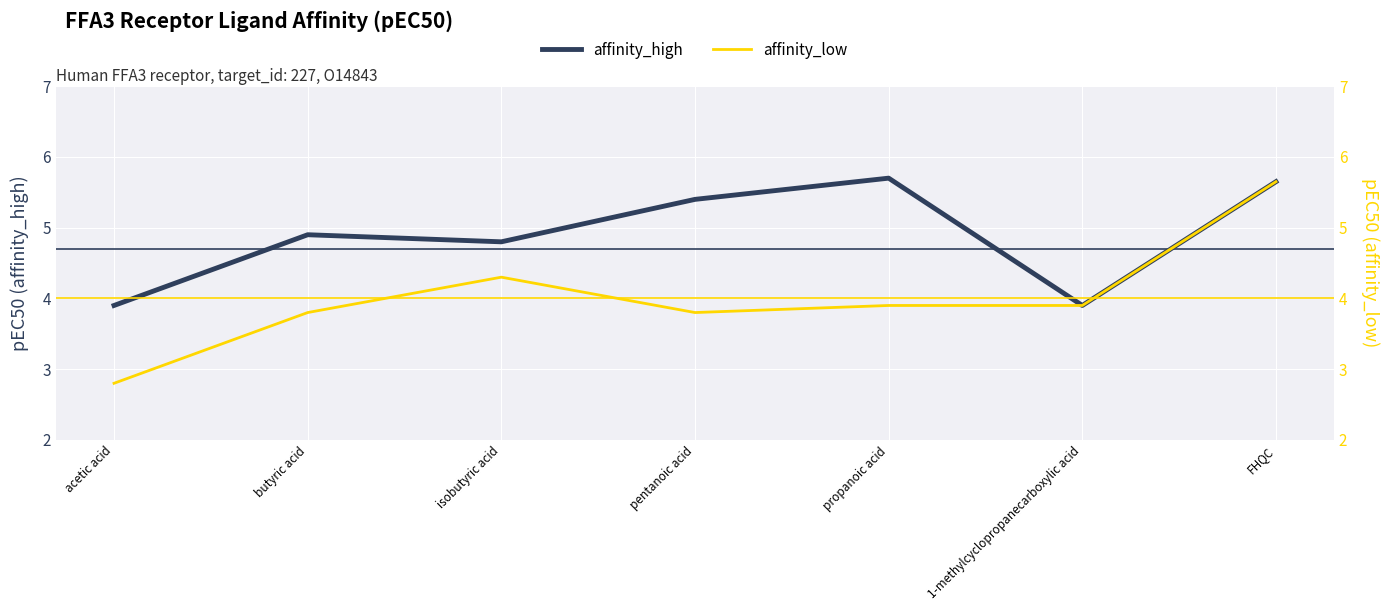

How many categories are shown in the chart?

7